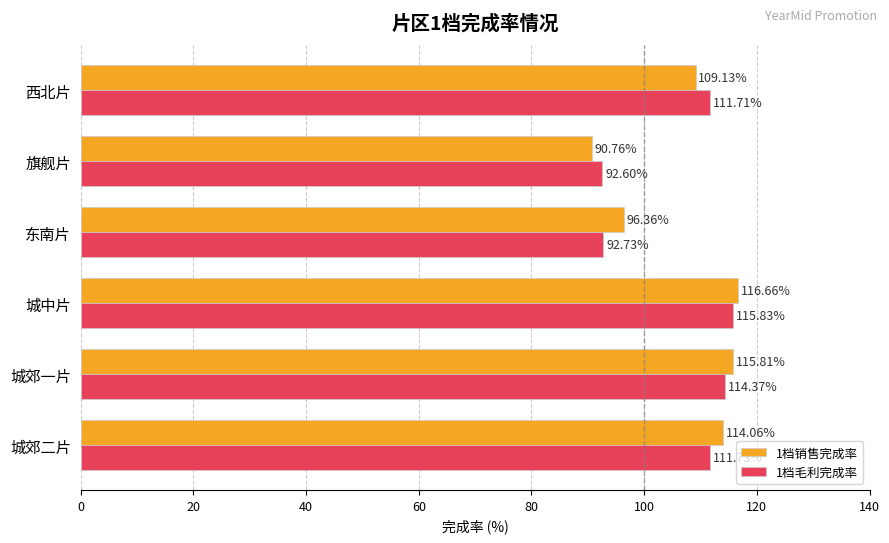

Is the value of 1档毛利完成率 at 城郊二片 greater than the value of 1档销售完成率 at 城中片?

No